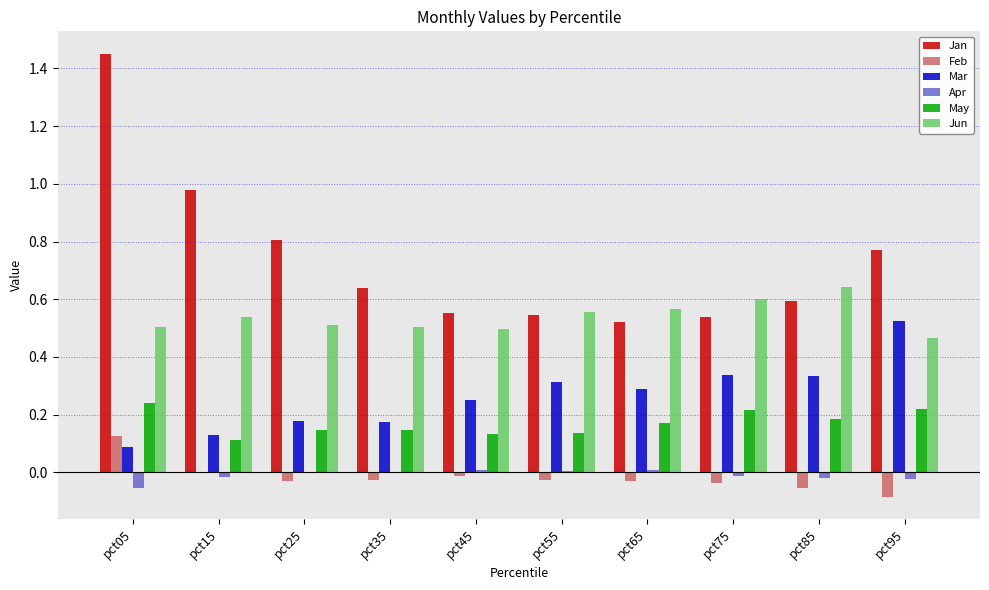

At which category does the chart reach its peak across all series?

pct05